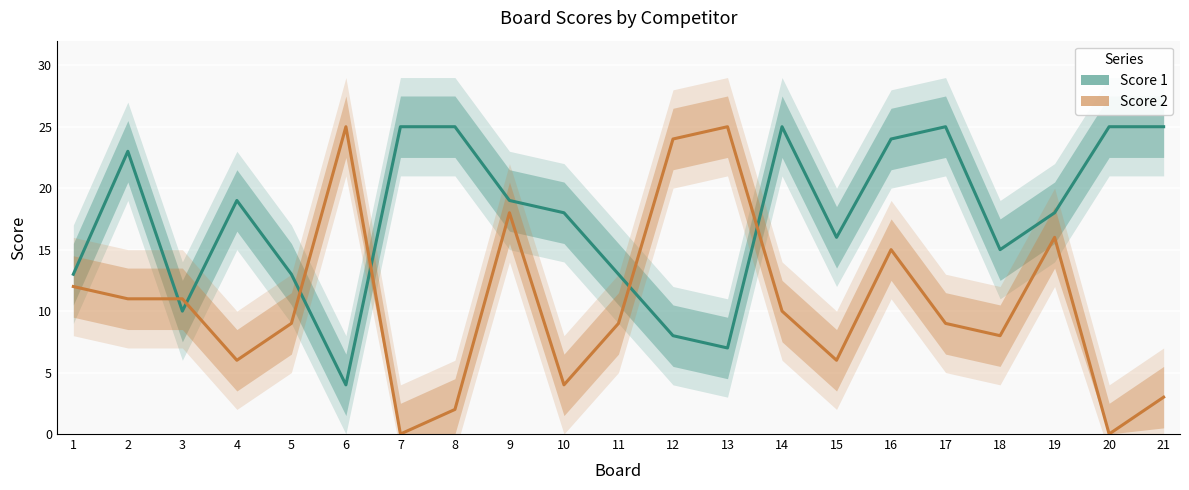

What are all the series names shown in the legend?

Score 1, Score 2